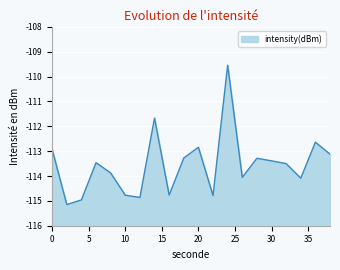

Rank the categories by value from highest to lowest.

24, 14, 36, 20, 0, 38, 18, 28, 30, 6, 32, 8, 26, 34, 16, 10, 22, 12, 4, 2